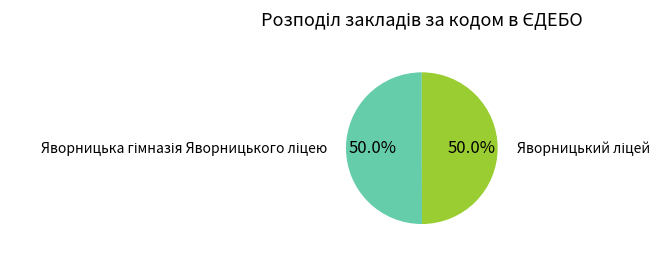

How many segments does this pie chart have?

2